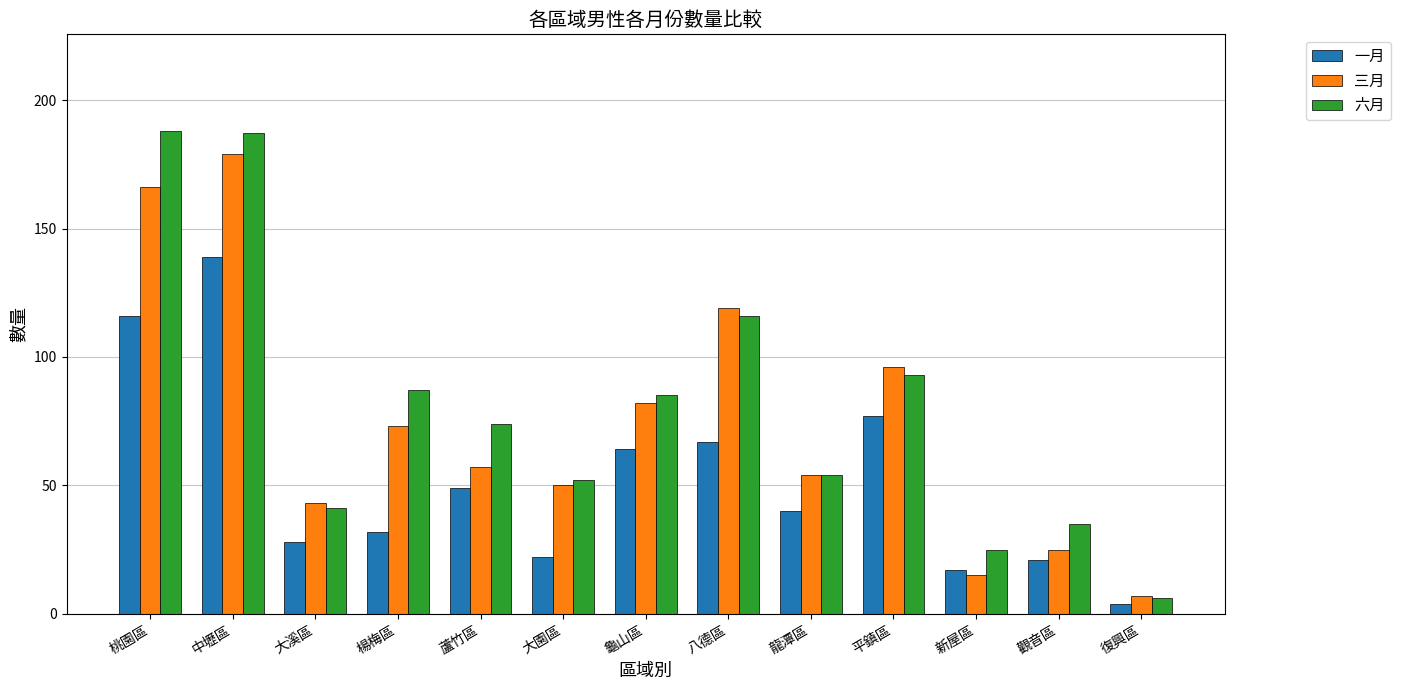

Where does the 三月 series first go above 57?

桃園區